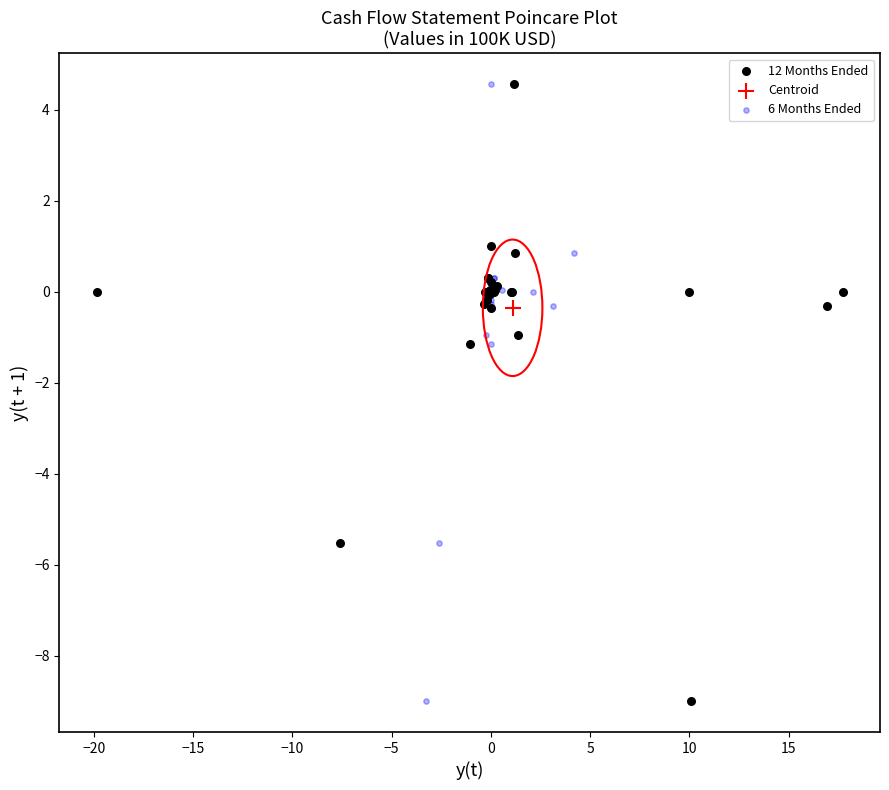

What are all the series names shown in the legend?

12 Months Ended, Centroid, 6 Months Ended